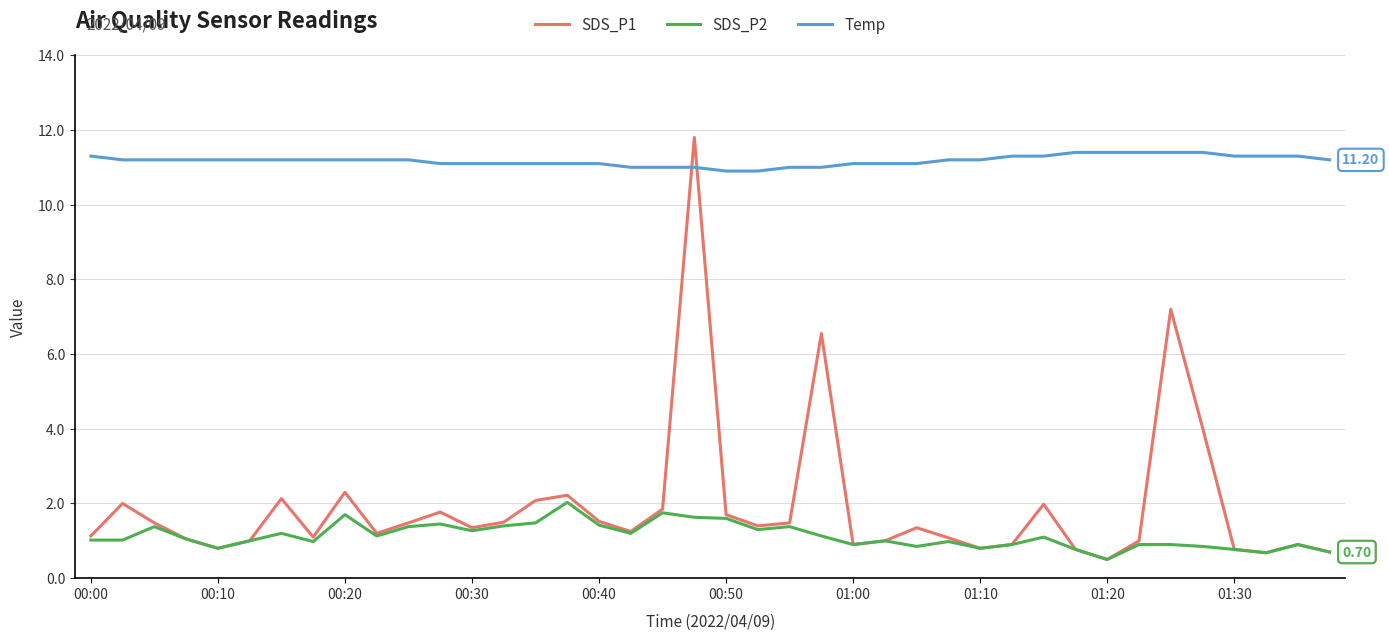

Which series has the largest range (max minus min)?

SDS_P1